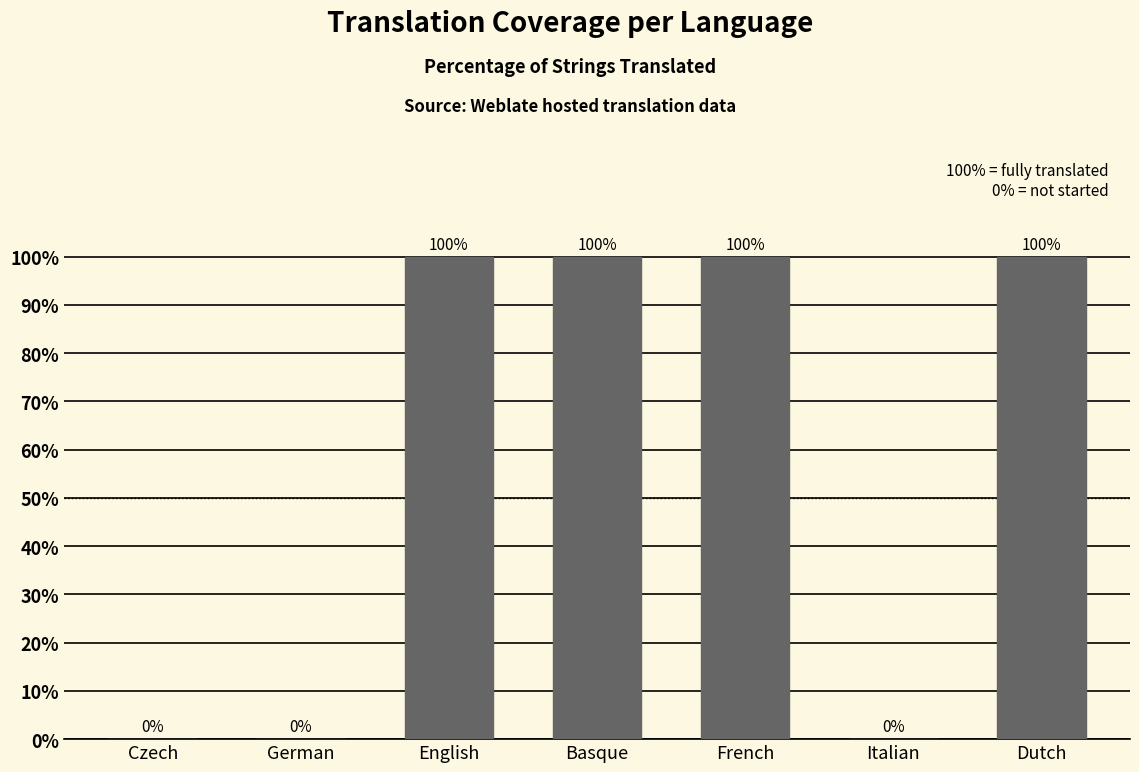

What is the average value?

57